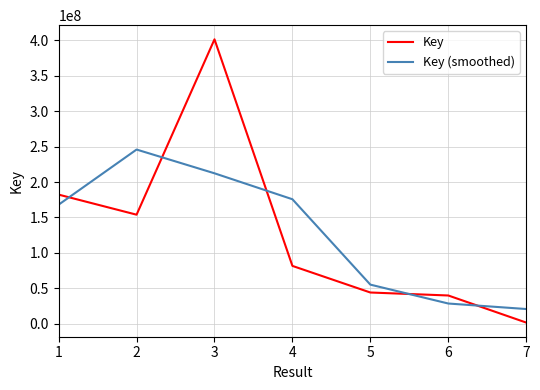

How many lines are shown in the chart?

2